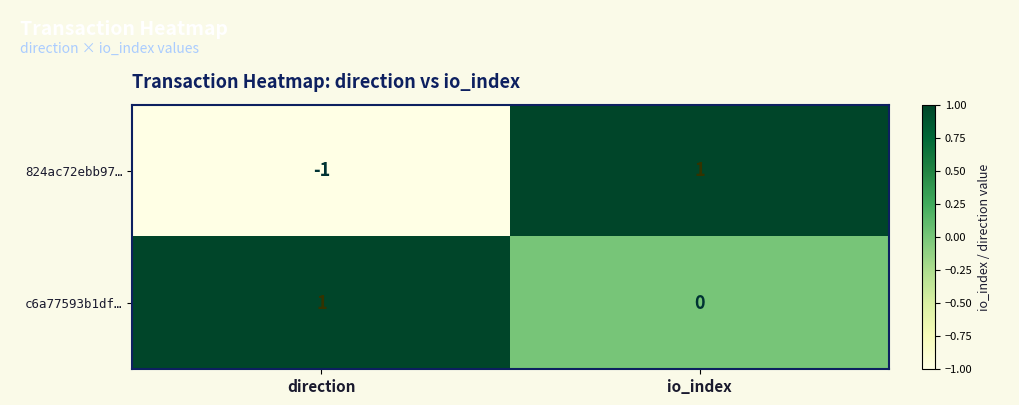

List the series in order of their overall mean, lowest first.

824ac72ebb97…, c6a77593b1df…